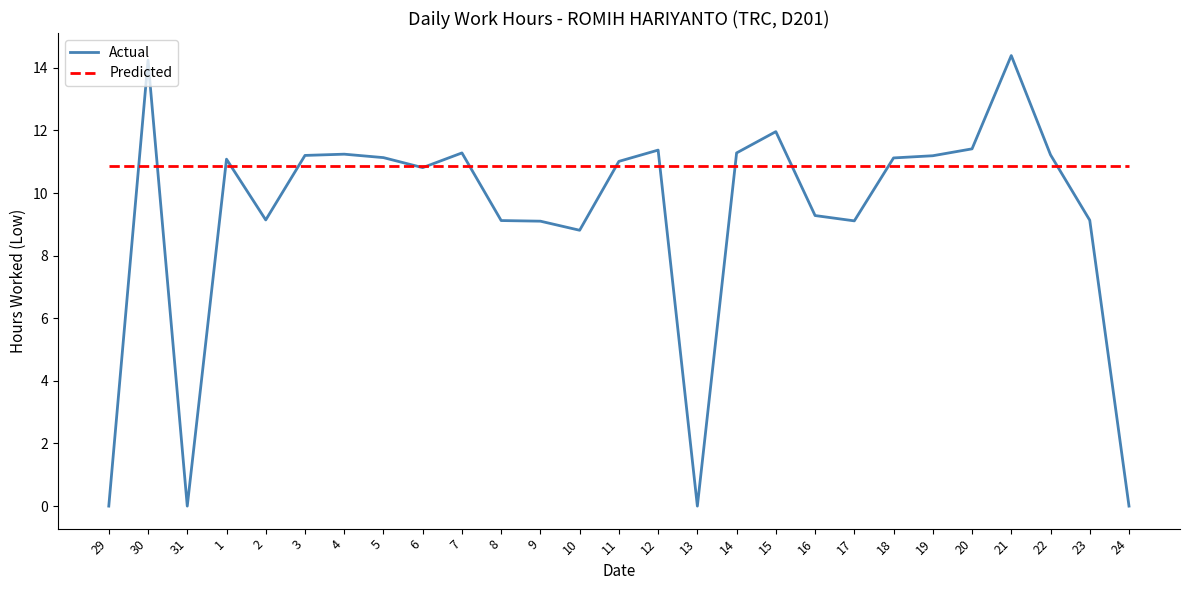

Which series has the widest spread of values?

Actual